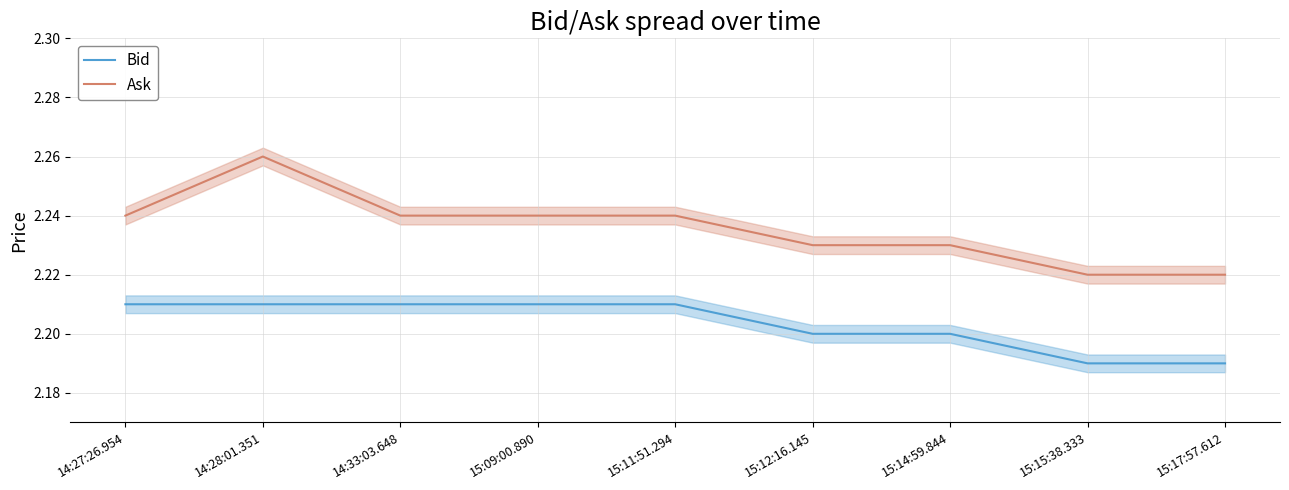

What is the approximate value of Bid at 15:14:59.844?

2.2